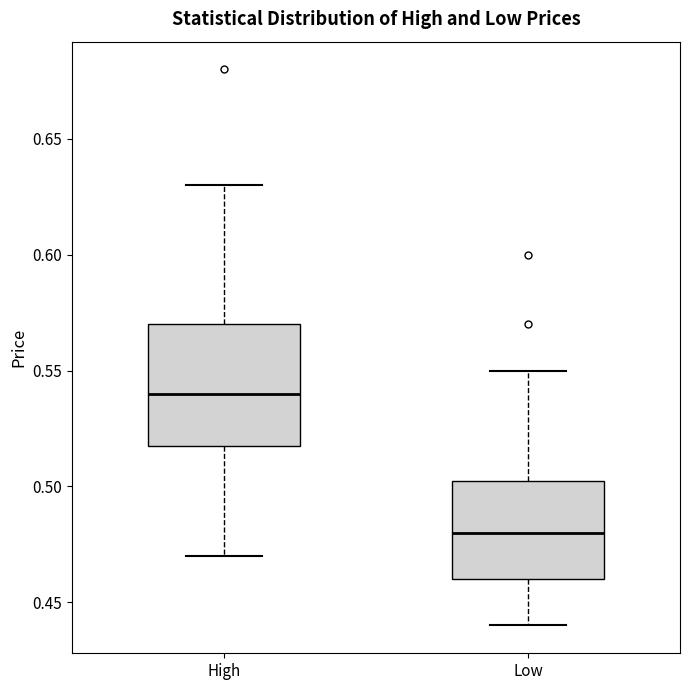

Reading left to right, read every box against the y-axis: the position of its median line, the range the box covers, and the ends of its whiskers. The values are not printed on the chart, so give them approximately, as read against the axis.

High: median 0.540, box 0.520 to 0.570, whiskers 0.470 to 0.630
Low: median 0.480, box 0.460 to 0.505, whiskers 0.440 to 0.550